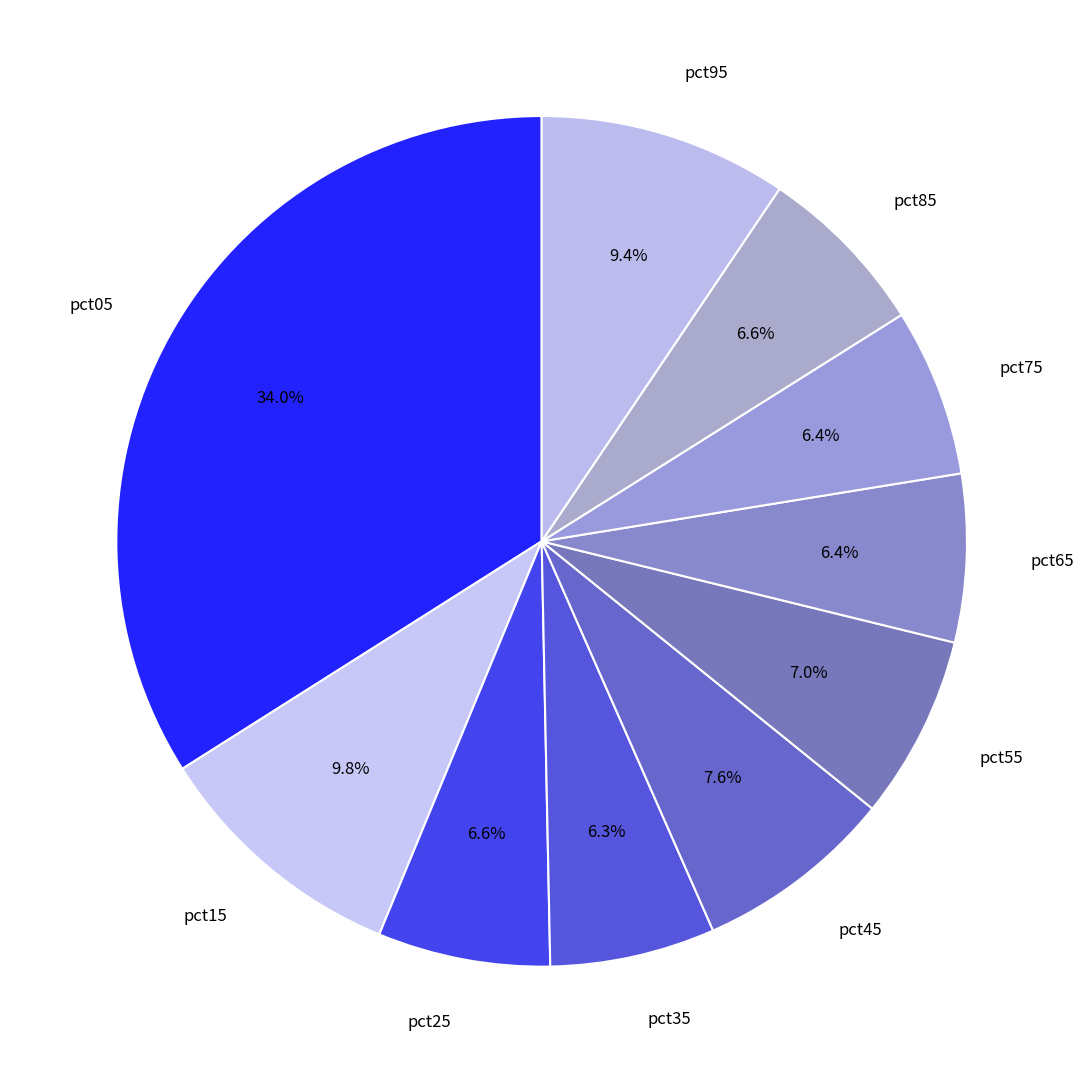

Which has a higher value, pct65 or pct15?

pct15